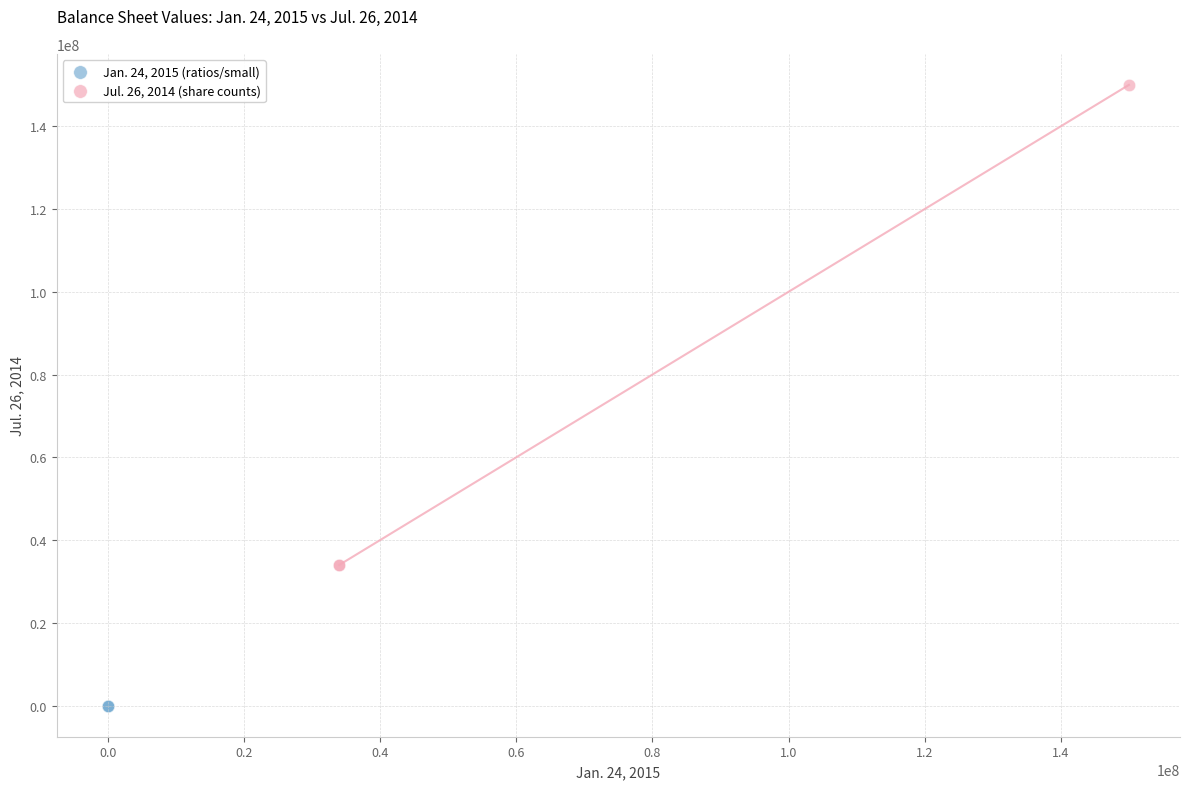

Which series reaches the minimum Y coordinate?

Jan. 24, 2015 (ratios/small)